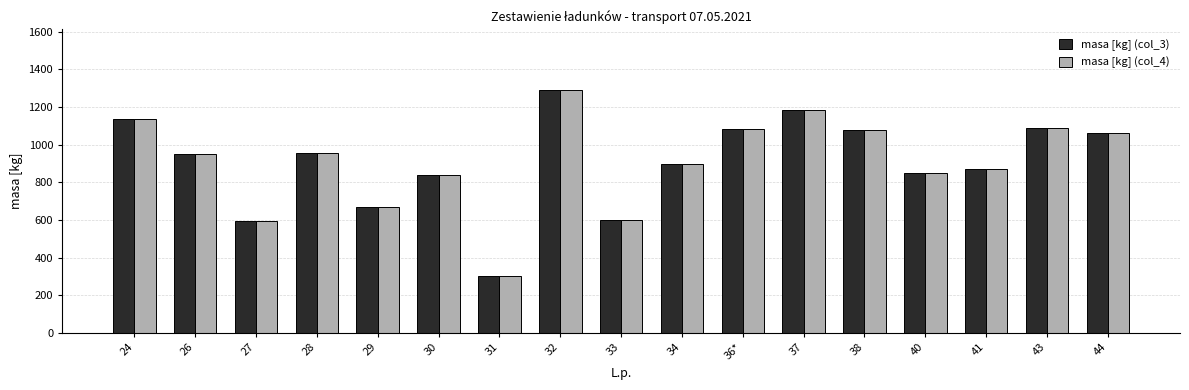

Where is masa [kg] (col_4) nearest to the value 796?

30